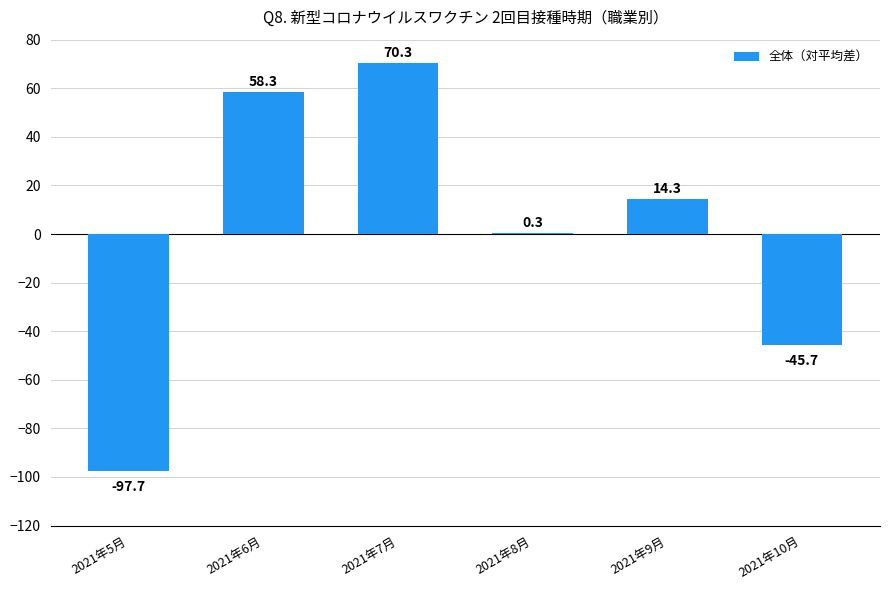

What is the approximate value at 2021年9月?

14.3